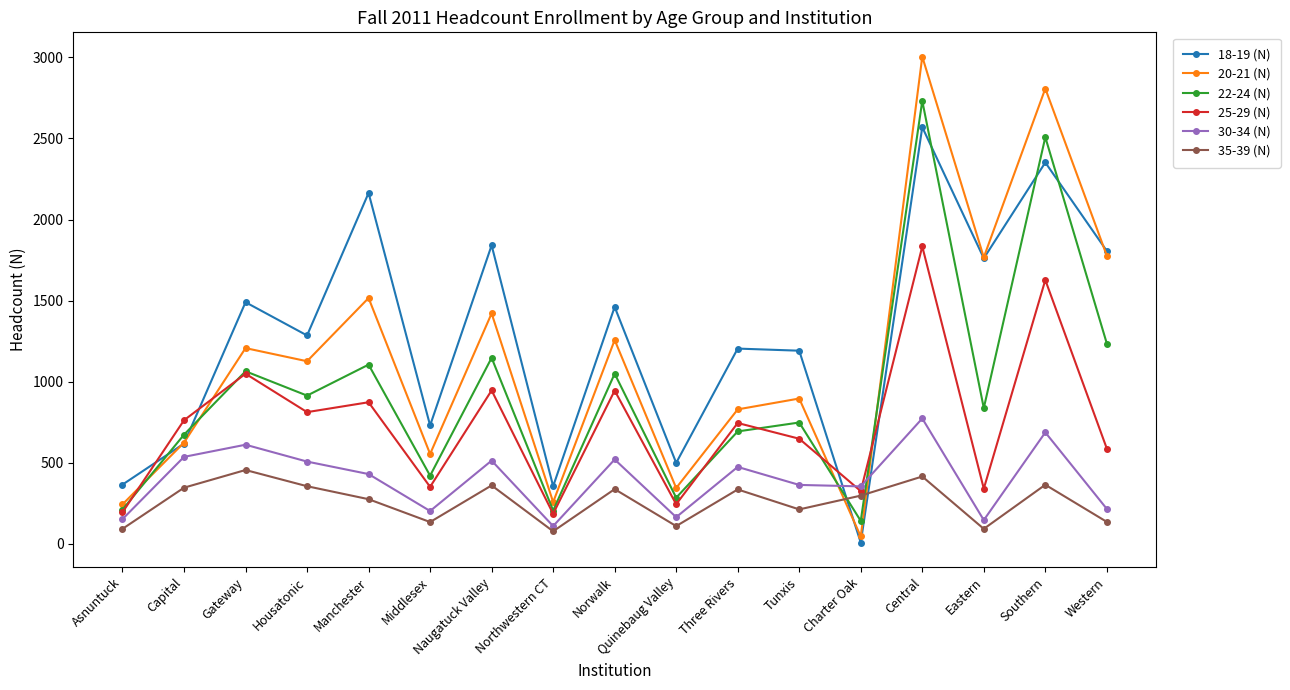

What is the value of the 20-21 (N) point at the 3rd from the left?

1207